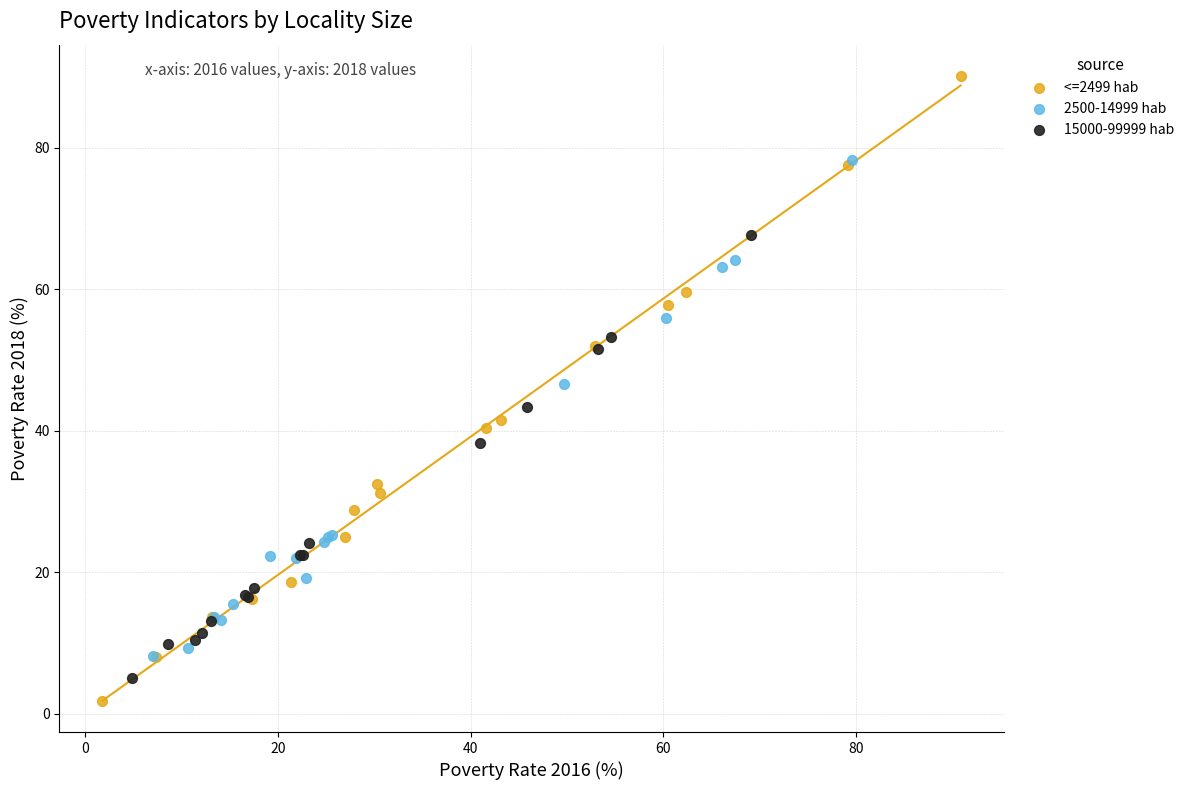

Which series contains the highest Y value?

<=2499 hab